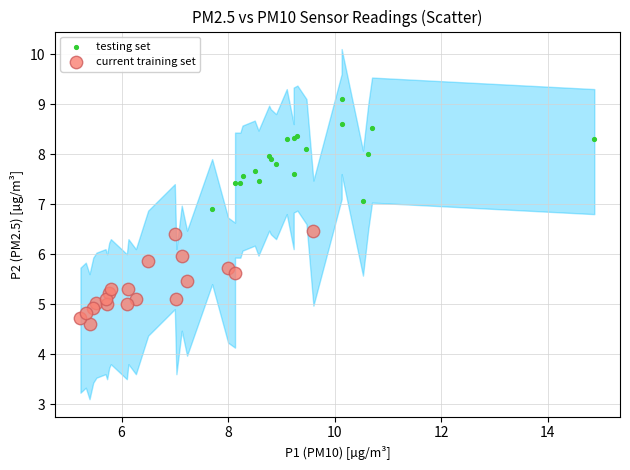

Which series contains the lowest Y value?

current training set